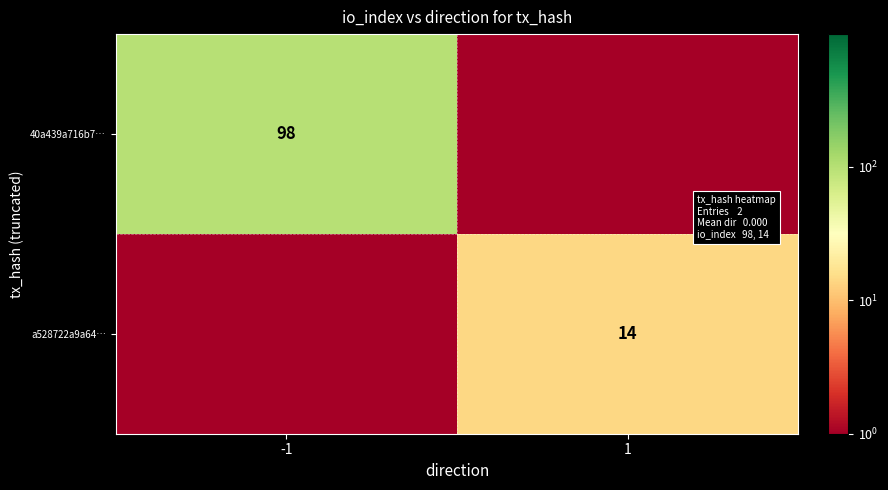

Is it true that a528722a9a64… equals 6.3 at 1?

False